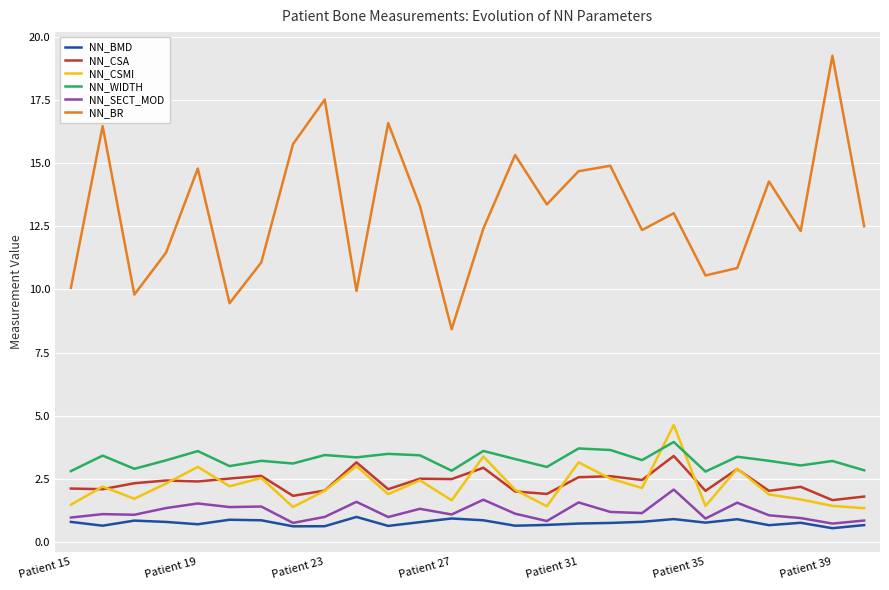

Which series has the largest total across all categories?

NN_BR